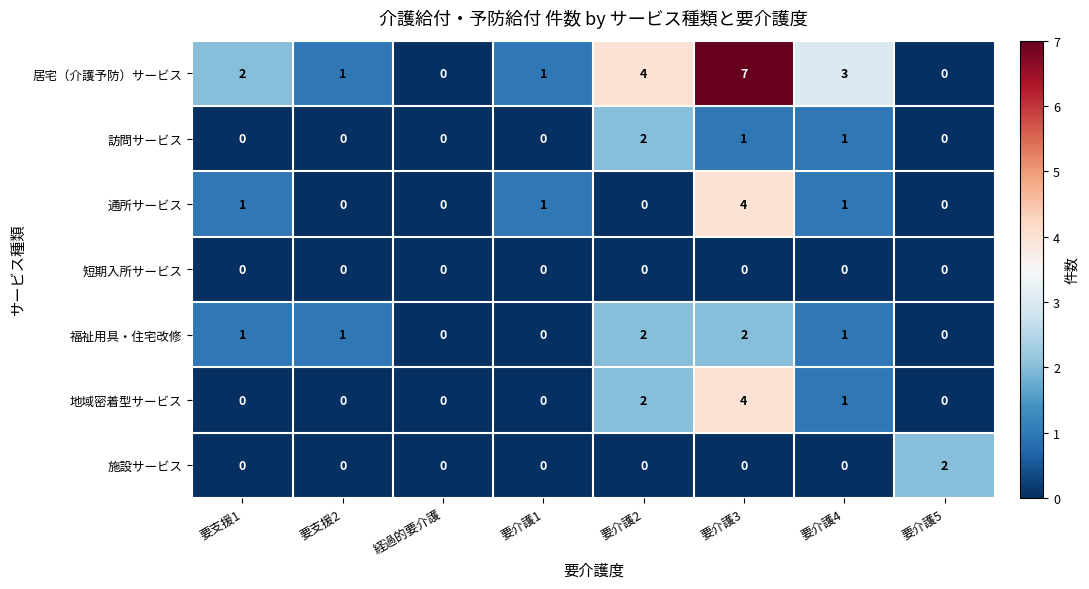

Which category has the highest value across all series?

要介護3